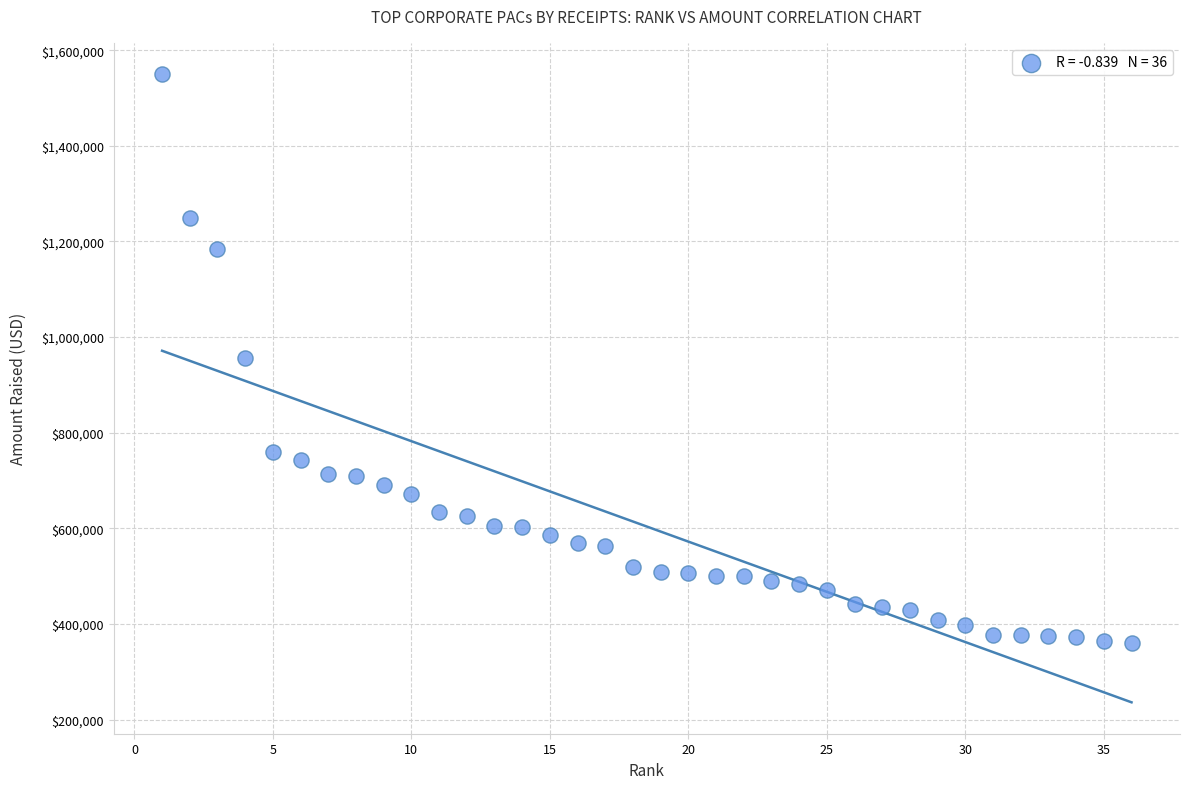

What is the range of Y values (max minus min)?

1188540